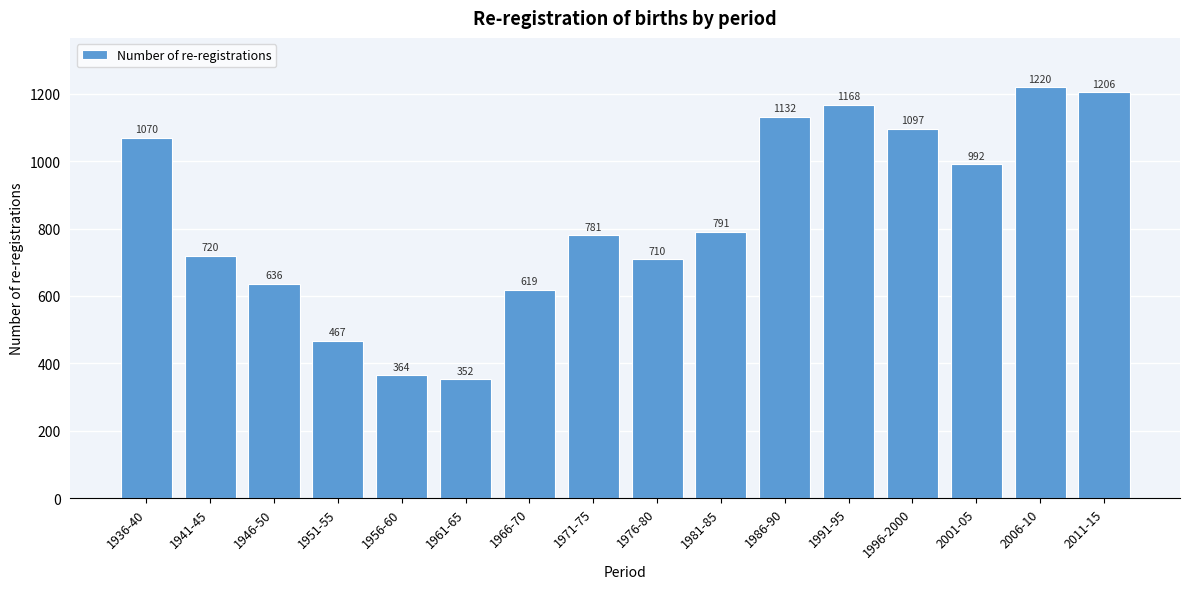

Reading right to left, extract all data points from this chart.

2011-15=1206	2006-10=1220	2001-05=992	1996-2000=1097	1991-95=1168	1986-90=1132	1981-85=791	1976-80=710	1971-75=781	1966-70=619	1961-65=352	1956-60=364	1951-55=467	1946-50=636	1941-45=720	1936-40=1070